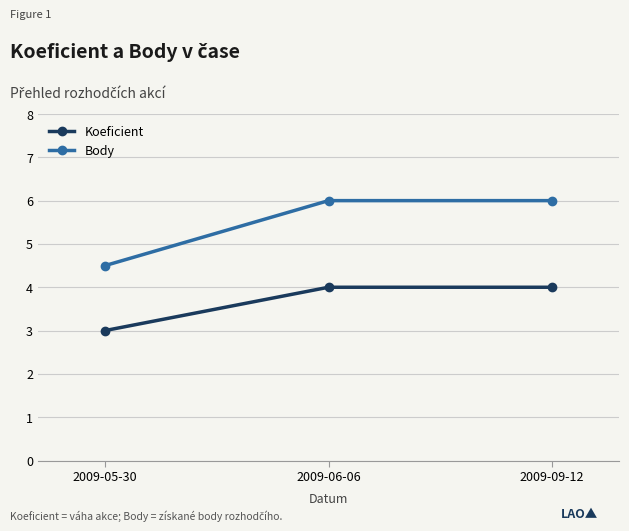

Does the chart have visible grid lines?

Yes